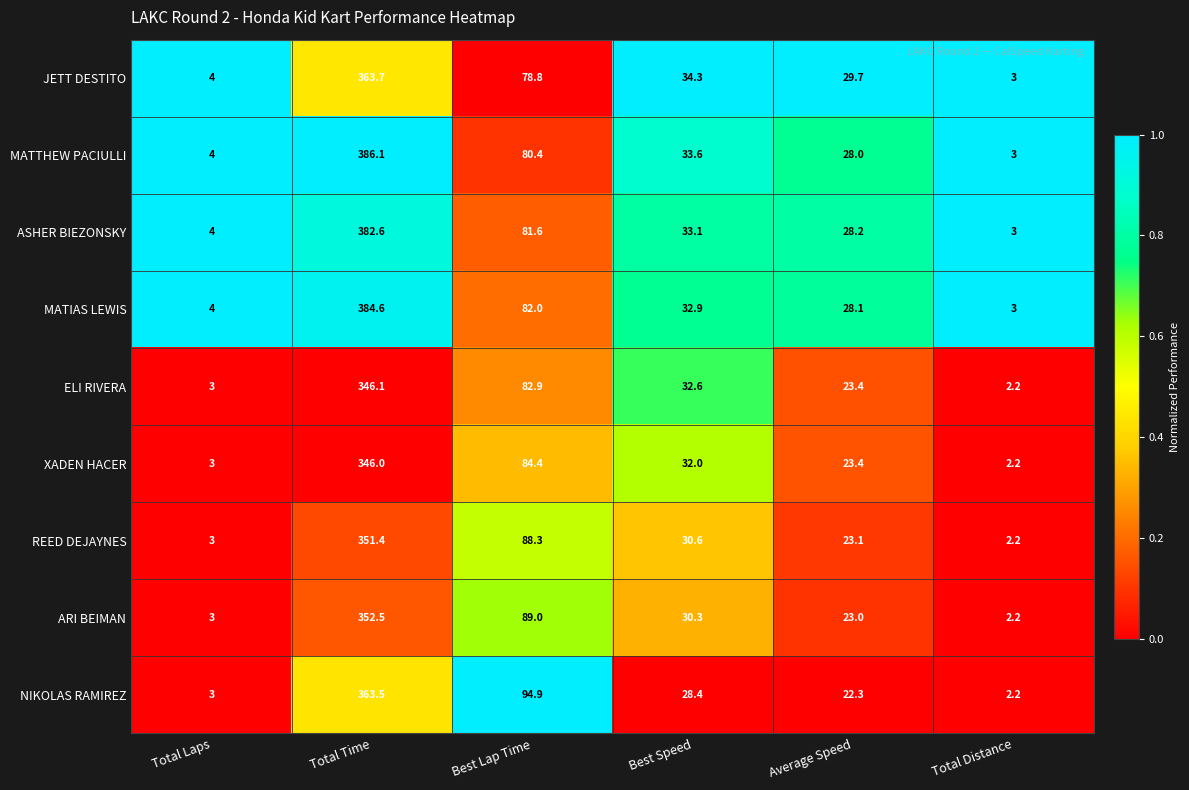

What is the difference between the maximum and second lowest values in the NIKOLAS RAMIREZ series?

360.5